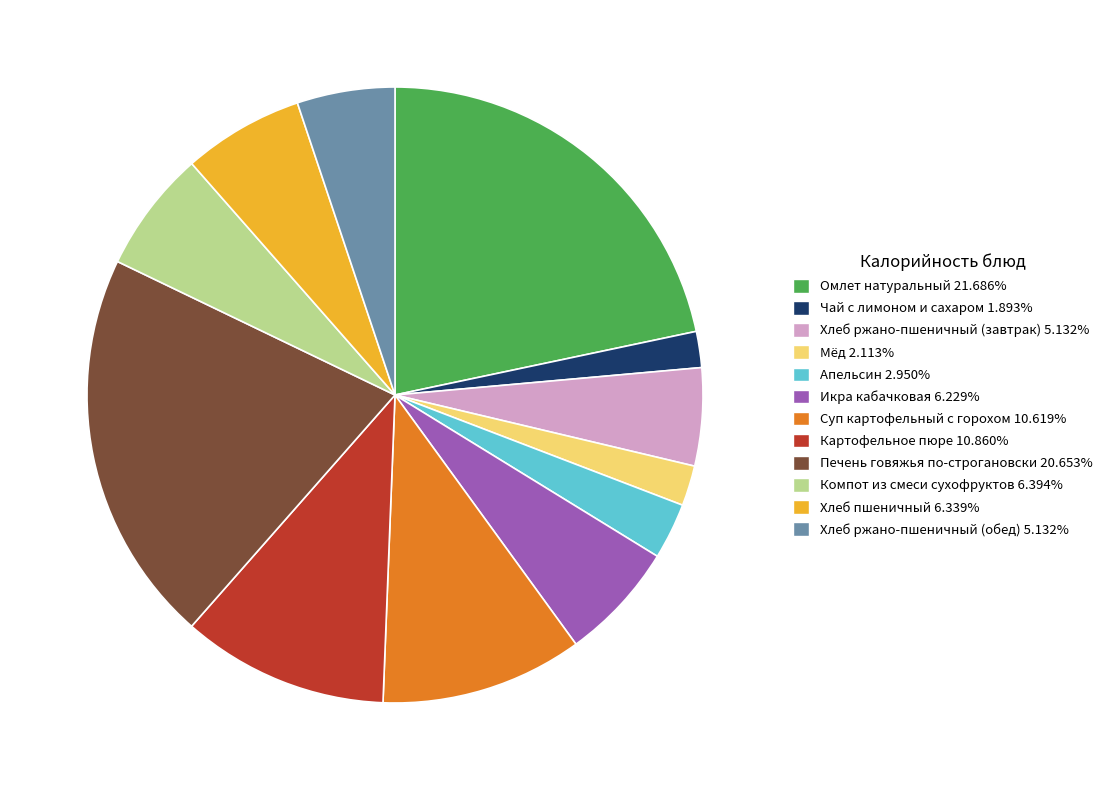

Count the number of slices in the pie.

12